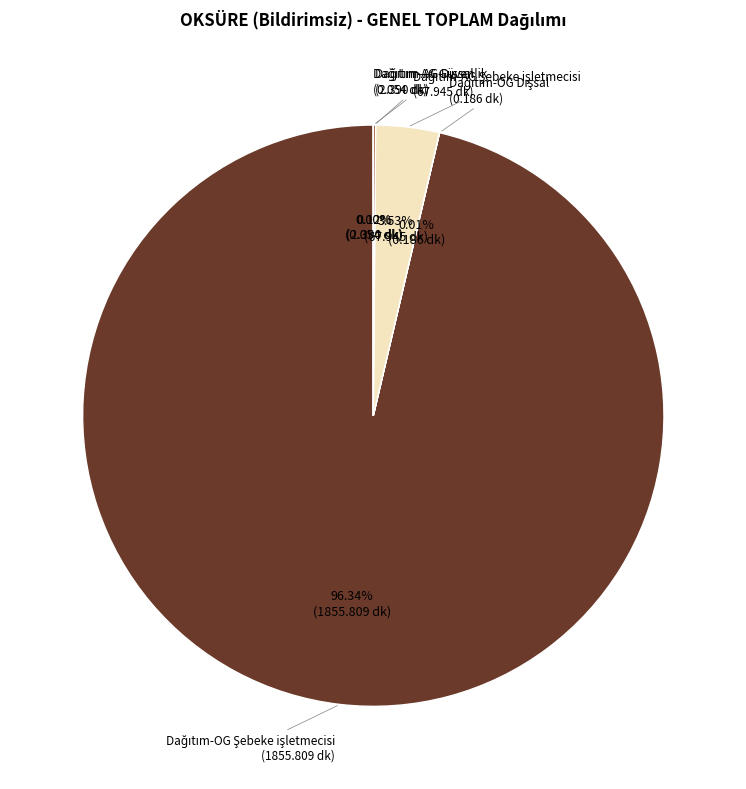

Does any single category account for the majority?

Yes